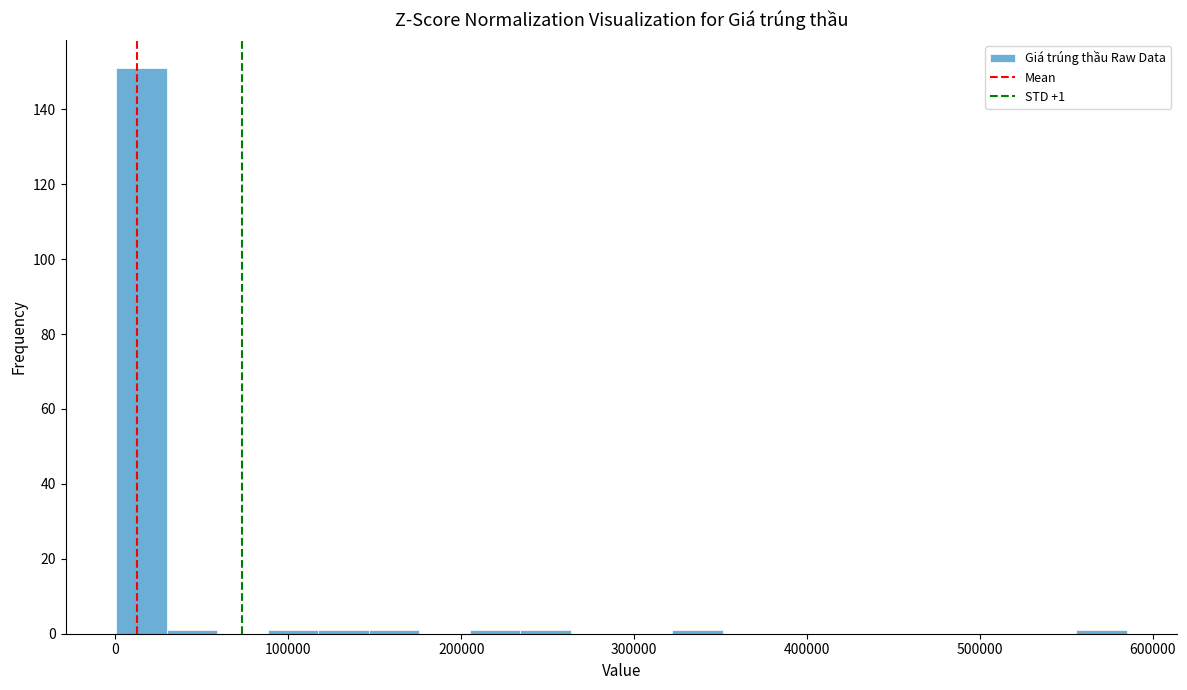

Read against the x-axis, roughly where is the centre of the tallest bar?

10000